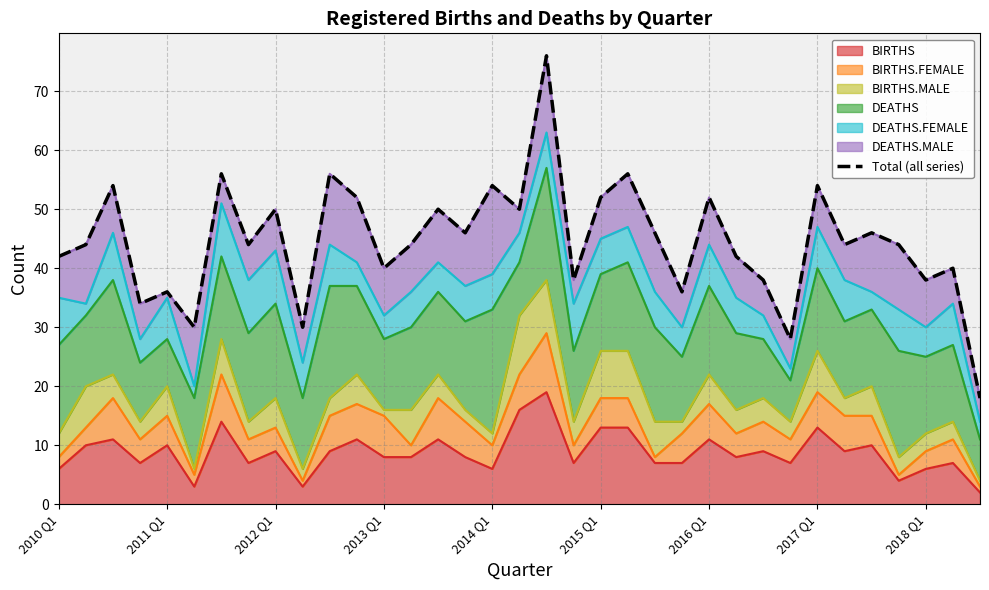

Count the number of values greater than 44.

16